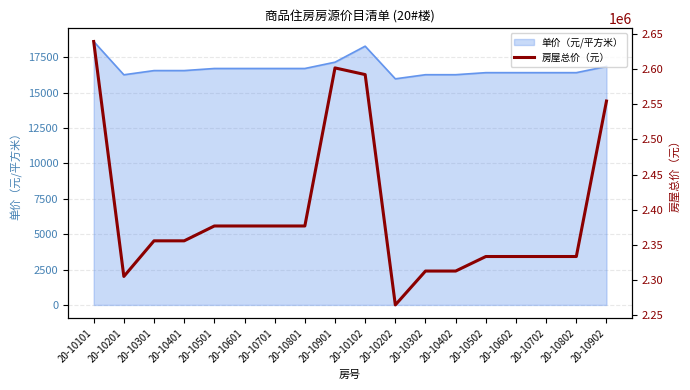

Which has a higher value, 20-10101 or 20-10302?

20-10101